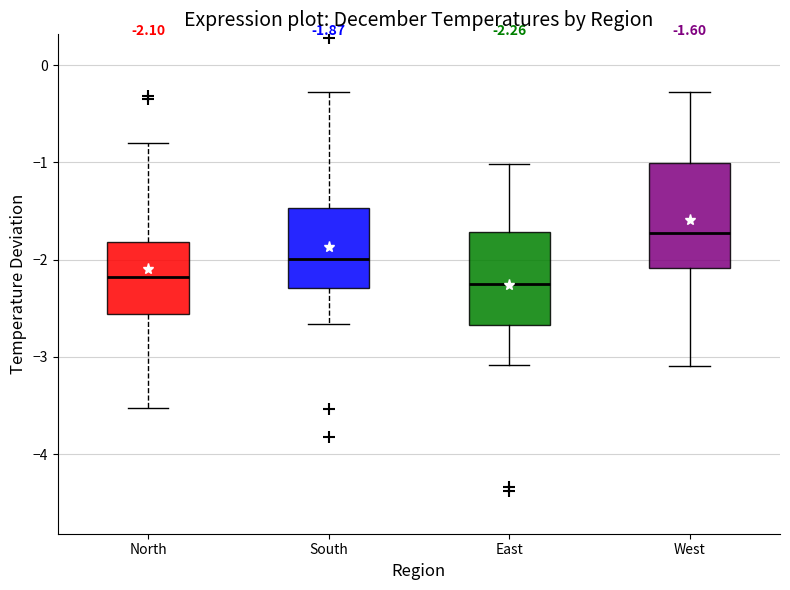

Which box has the highest median line?

West